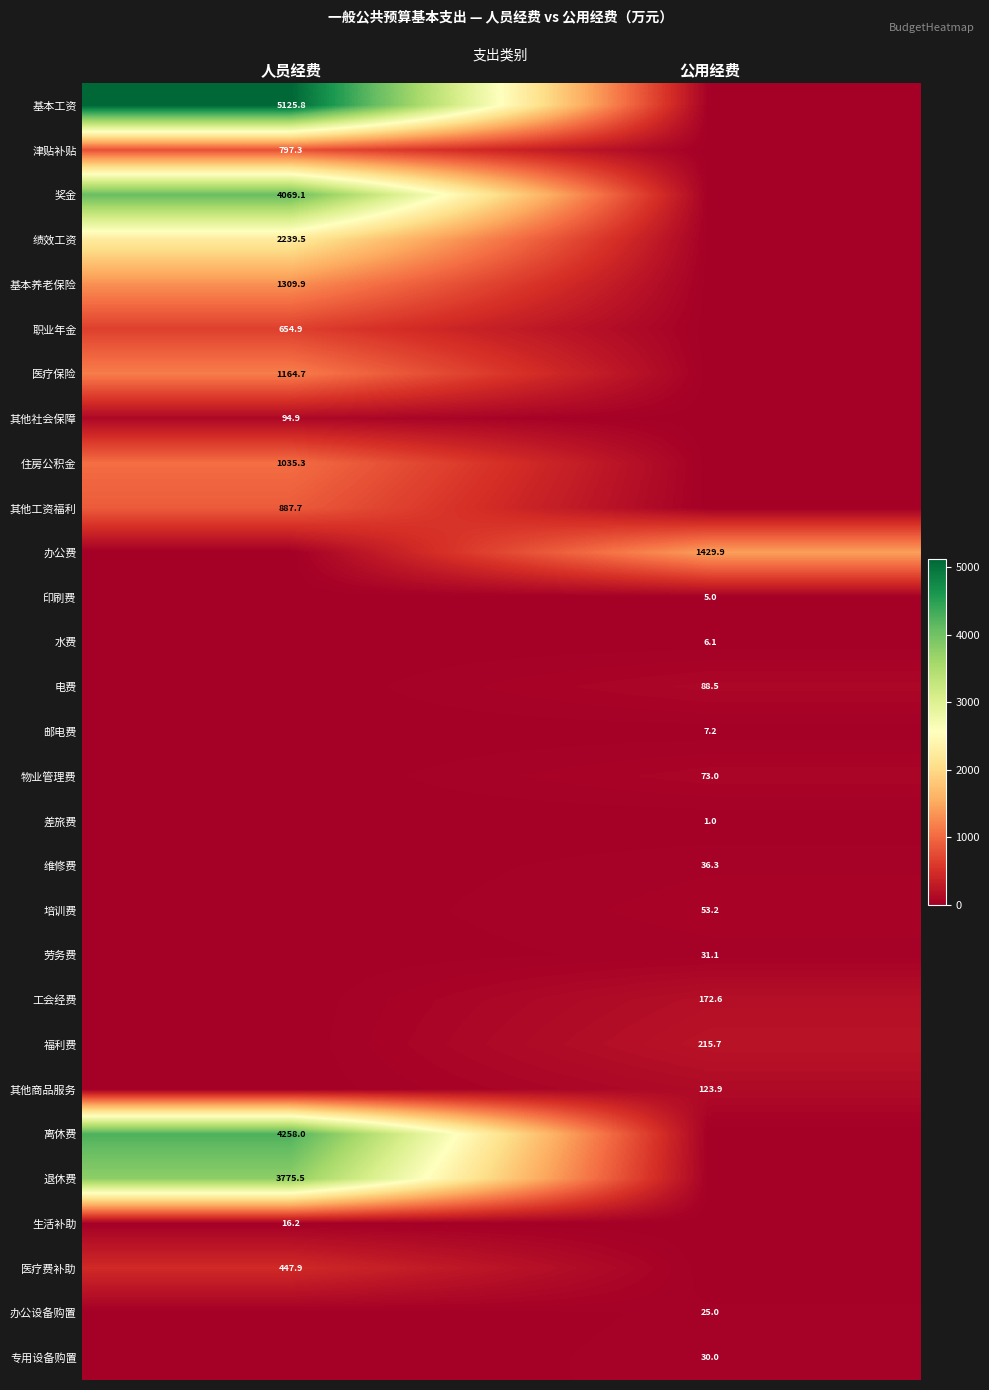

What is the maximum value shown in the chart?

5125.8